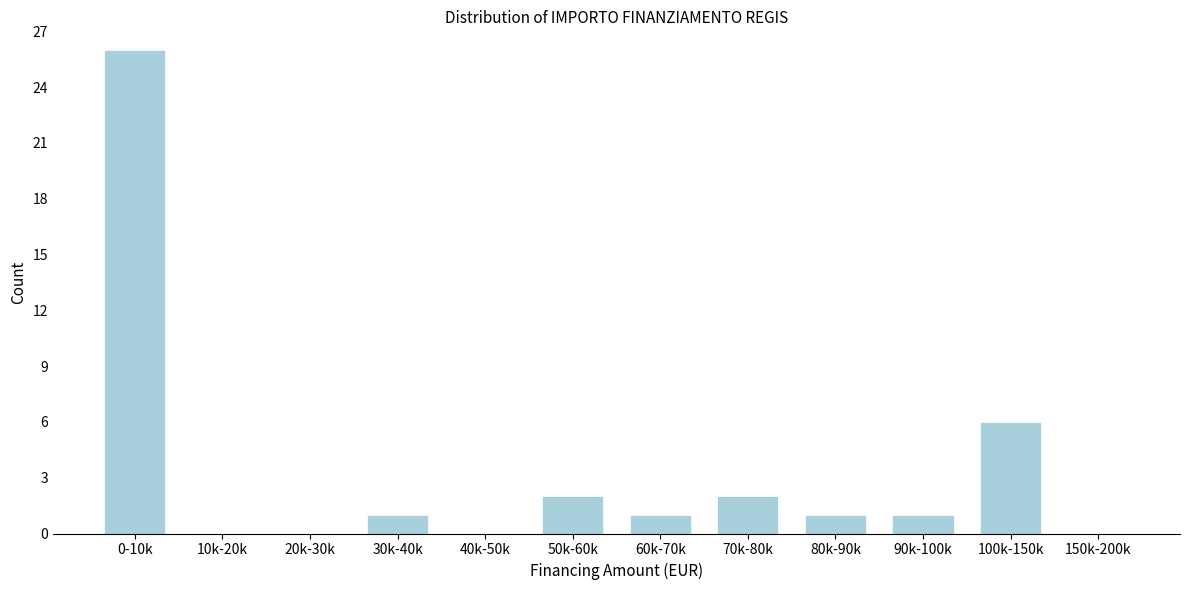

Reading left to right, transcribe all the data shown in this chart.

0-10k=26	10k-20k=0	20k-30k=0	30k-40k=1	40k-50k=0	50k-60k=2	60k-70k=1	70k-80k=2	80k-90k=1	90k-100k=1	100k-150k=6	150k-200k=0